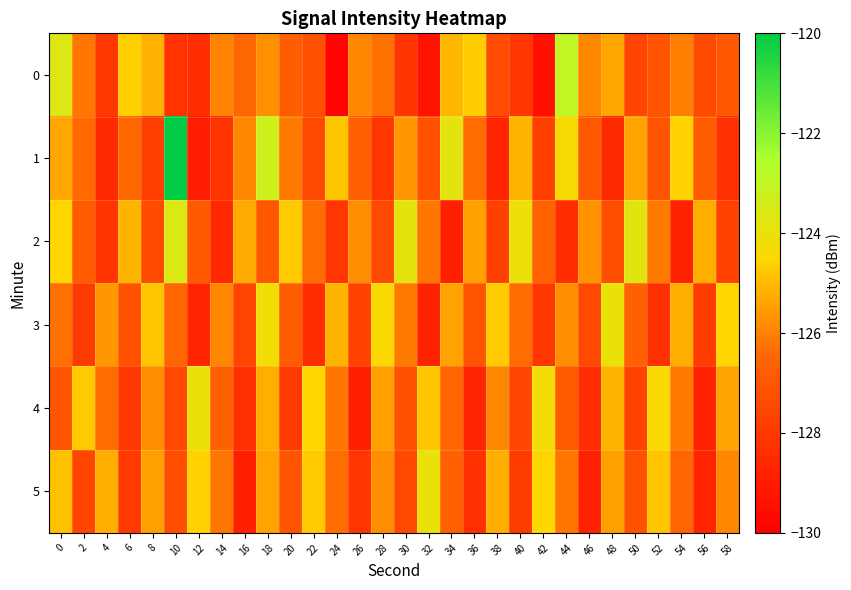

Reading left to right, transcribe all the data shown in this chart.

0: 0=-123.7	2=-126.2	4=-128.1	6=-124.6	8=-125.1	10=-128.2	12=-128.4	14=-126.0	16=-126.5	18=-125.7	20=-126.8	22=-127.2	24=-129.8	26=-125.9	28=-126.3	30=-128.2	32=-129.3	34=-125.0	36=-124.7	38=-127.4	40=-128.1	42=-129.4	44=-122.9	46=-125.9	48=-125.3	50=-127.6	52=-127.0	54=-126.0	56=-127.4	58=-127.0
1: 0=-125.3	2=-126.4	4=-128.5	6=-126.5	8=-127.8	10=-120.1	12=-129.0	14=-128.2	16=-125.9	18=-123.3	20=-126.1	22=-127.5	24=-124.8	26=-126.7	28=-128.1	30=-125.6	32=-127.2	34=-123.9	36=-126.4	38=-128.7	40=-125.1	42=-127.8	44=-124.3	46=-126.9	48=-128.5	50=-125.4	52=-127.1	54=-124.6	56=-126.8	58=-128.3
2: 0=-124.5	2=-126.8	4=-128.2	6=-125.1	8=-127.4	10=-123.6	12=-126.9	14=-128.6	16=-125.3	18=-127.0	20=-124.7	22=-126.4	24=-128.1	26=-125.8	28=-127.5	30=-123.9	32=-126.2	34=-128.9	36=-125.5	38=-127.8	40=-124.1	42=-126.6	44=-128.4	46=-125.7	48=-127.3	50=-123.8	52=-126.1	54=-128.8	56=-125.2	58=-127.7
3: 0=-126.3	2=-128.0	4=-125.6	6=-127.2	8=-124.8	10=-126.5	12=-128.7	14=-125.9	16=-127.6	18=-124.2	20=-126.8	22=-128.4	24=-125.1	26=-127.7	28=-124.4	30=-126.1	32=-128.8	34=-125.4	36=-127.1	38=-124.7	40=-126.4	42=-128.1	44=-125.8	46=-127.5	48=-124.0	50=-126.7	52=-128.3	54=-125.2	56=-127.9	58=-124.5
4: 0=-127.1	2=-124.7	4=-126.4	6=-128.1	8=-125.8	10=-127.5	12=-124.0	14=-126.7	16=-128.3	18=-125.2	20=-127.9	22=-124.5	24=-126.2	26=-128.9	28=-125.5	30=-127.2	32=-124.8	34=-126.5	36=-128.7	38=-125.9	40=-127.6	42=-124.2	44=-126.8	46=-128.4	48=-125.1	50=-127.7	52=-124.4	54=-126.1	56=-128.8	58=-125.4
5: 0=-124.9	2=-127.6	4=-125.2	6=-128.0	8=-125.5	10=-127.3	12=-124.6	14=-126.2	16=-128.9	18=-125.4	20=-127.1	22=-124.7	24=-126.4	26=-128.1	28=-125.8	30=-127.5	32=-124.0	34=-126.7	36=-128.3	38=-125.2	40=-127.9	42=-124.5	44=-126.2	46=-128.8	48=-125.5	50=-127.2	52=-124.8	54=-126.5	56=-128.7	58=-125.9